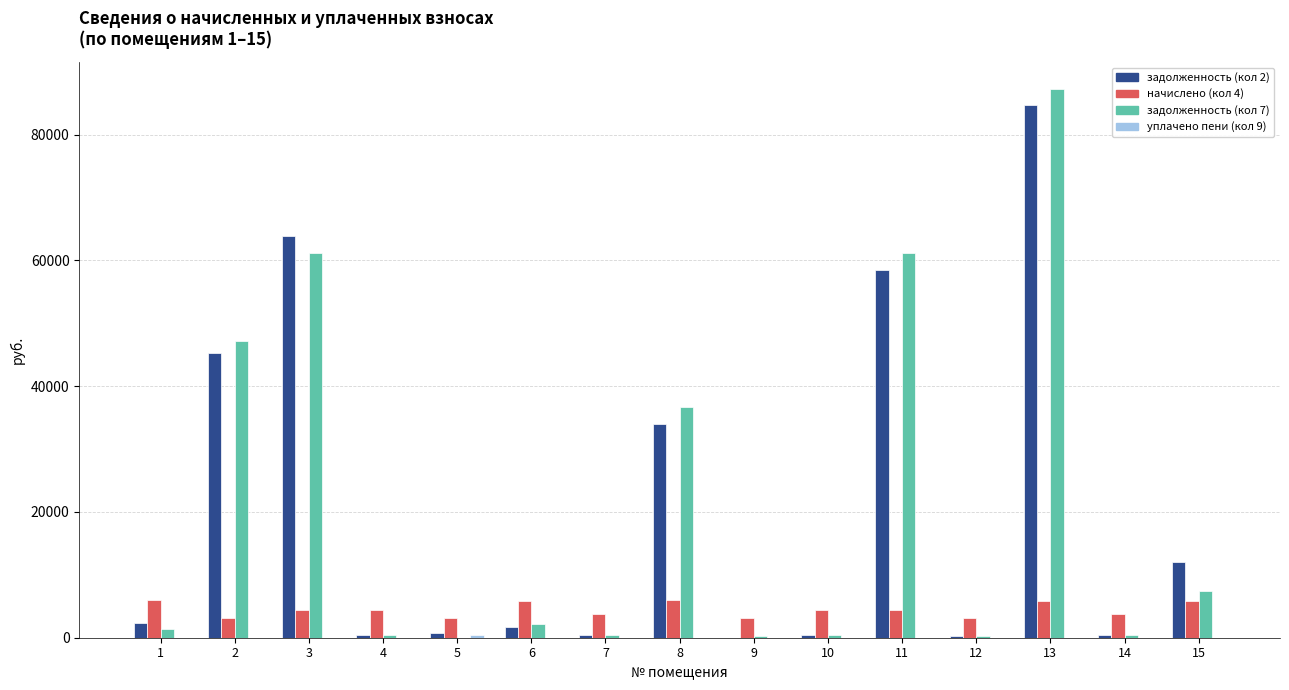

Between 6 and 8, which series saw the biggest shift?

задолженность (кол 7)